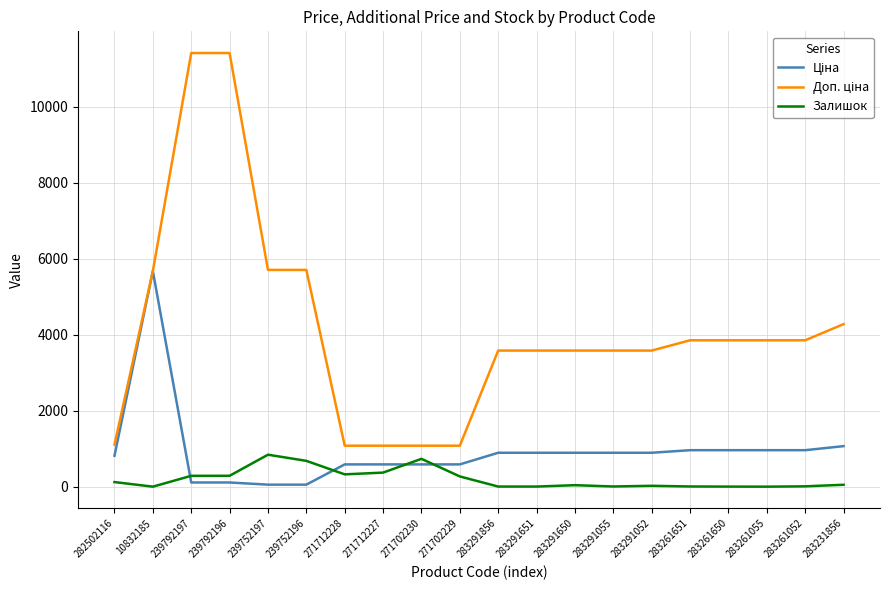

What is the greatest value displayed?

11410.0